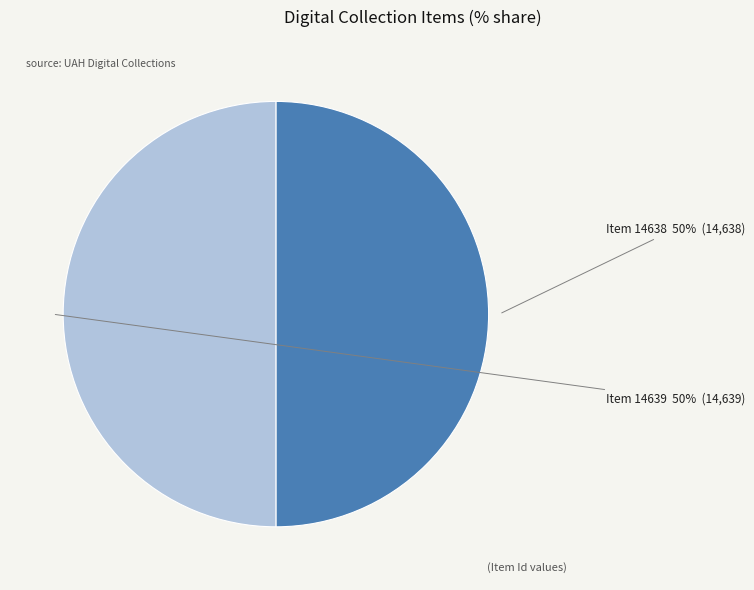

True or false: Item 14639 accounts for 50% of the total.

True